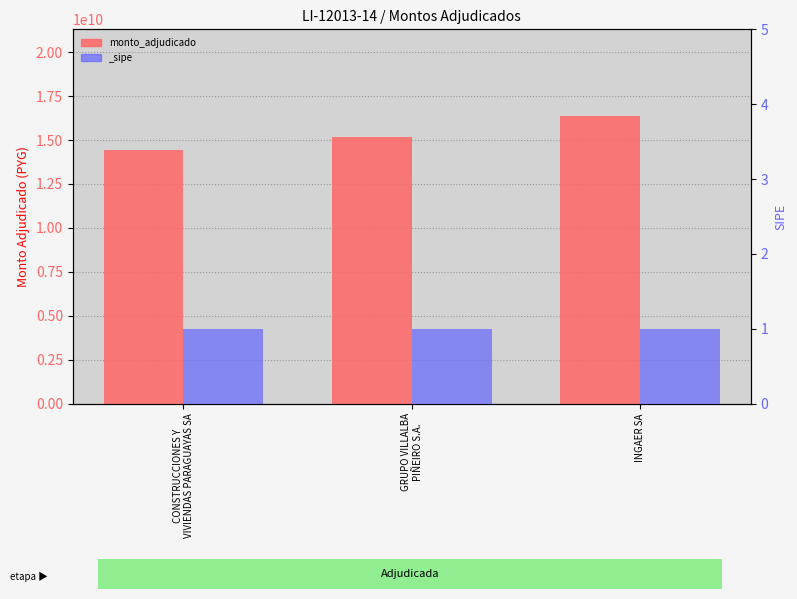

What is the smallest value displayed?

14457440246